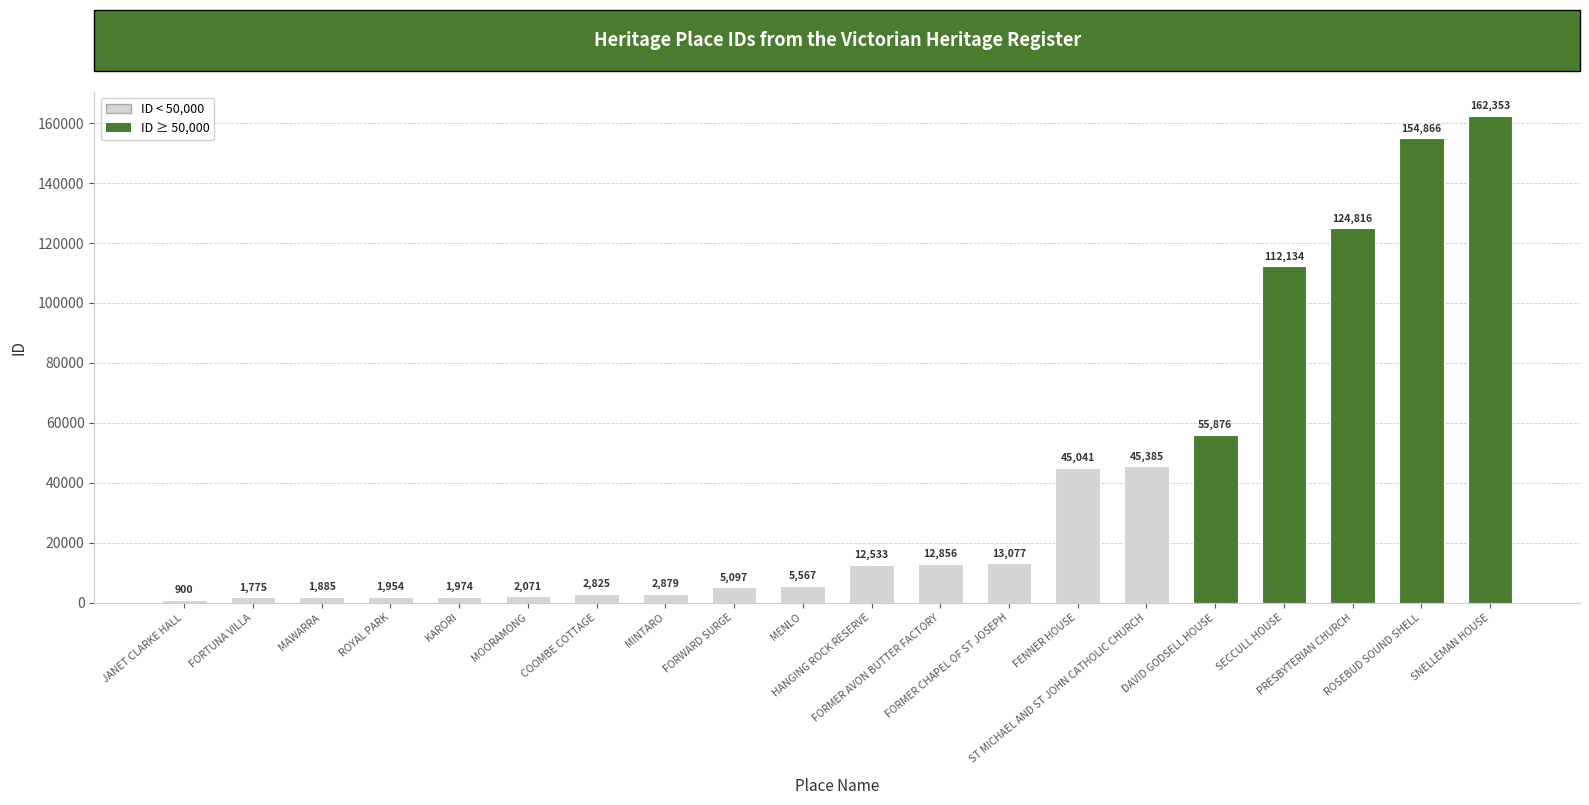

What is the minimum value shown in the chart?

900